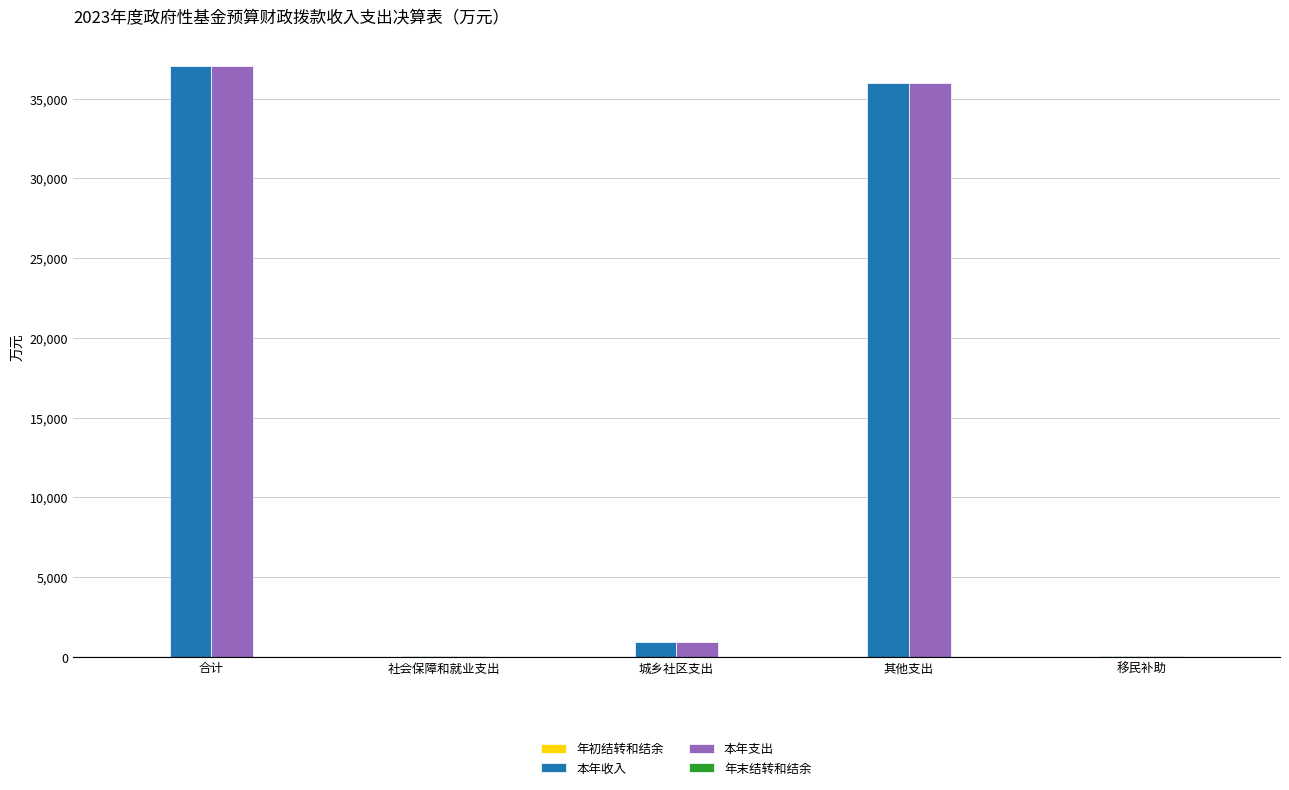

Is it true that 本年支出 equals 84.7 at 移民补助?

True